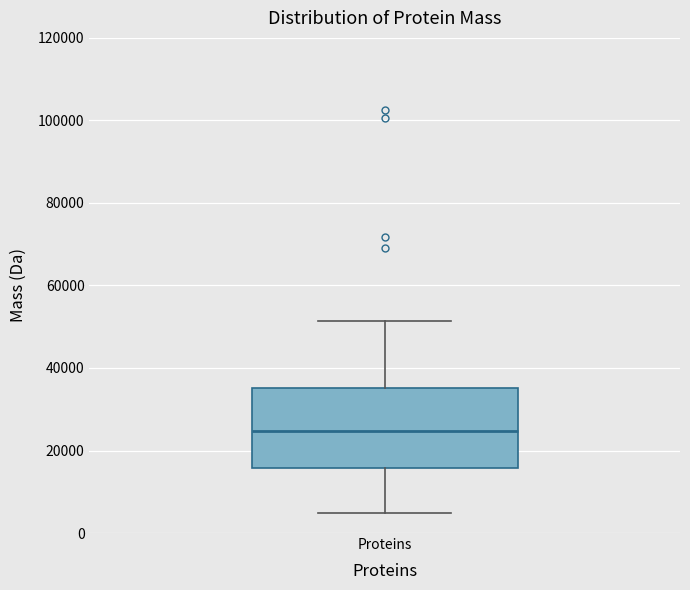

Read this box plot against the y-axis: the position of the median line, the range covered by the box, and the ends of both whiskers. The values are not printed on the chart, so give them approximately, as read against the axis.

median 24000, box 16000 to 36000, whiskers 4000 to 52000